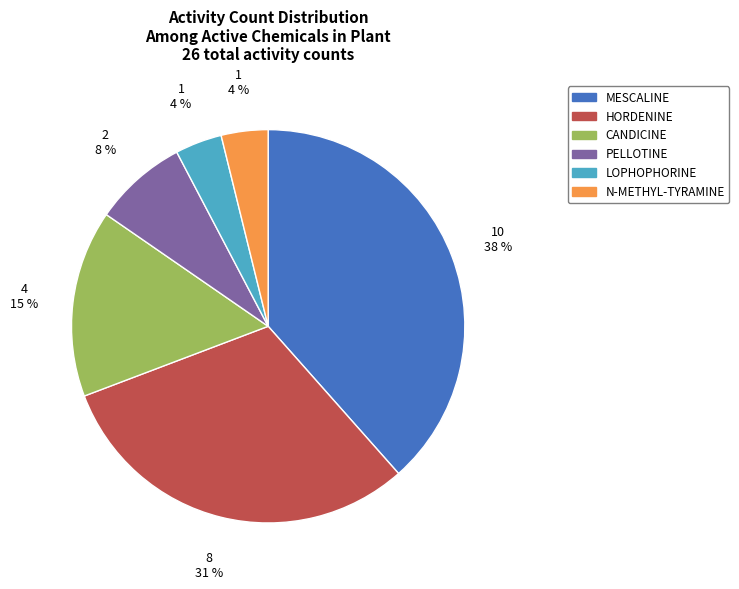

Which slice is the largest?

MESCALINE